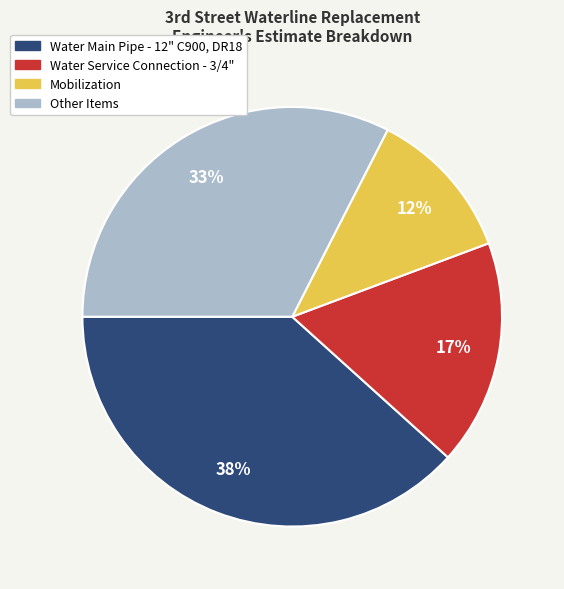

To the nearest percent, what is the average slice percentage?

25%